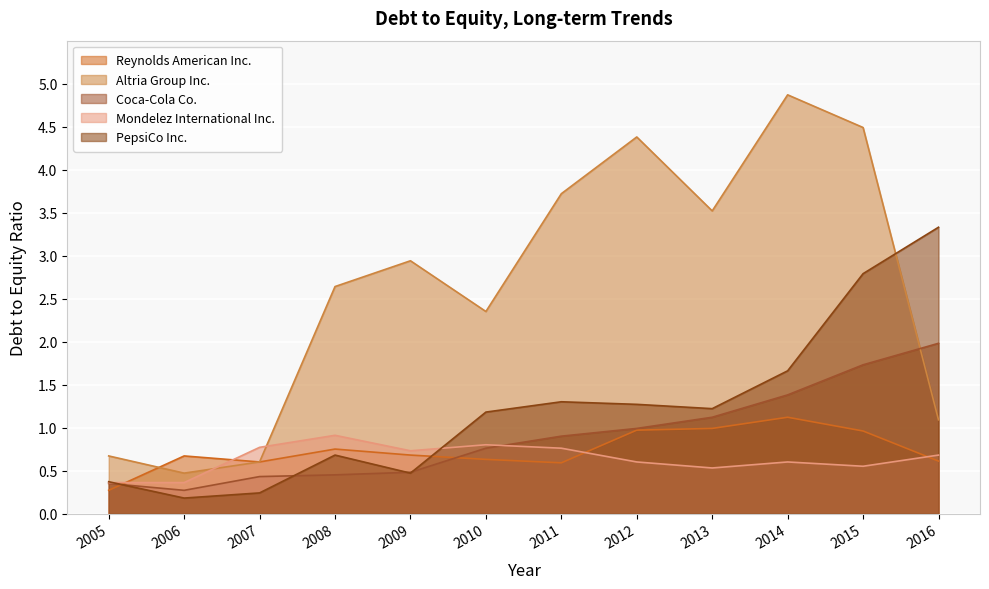

Which series has the widest spread of values?

Altria Group Inc.